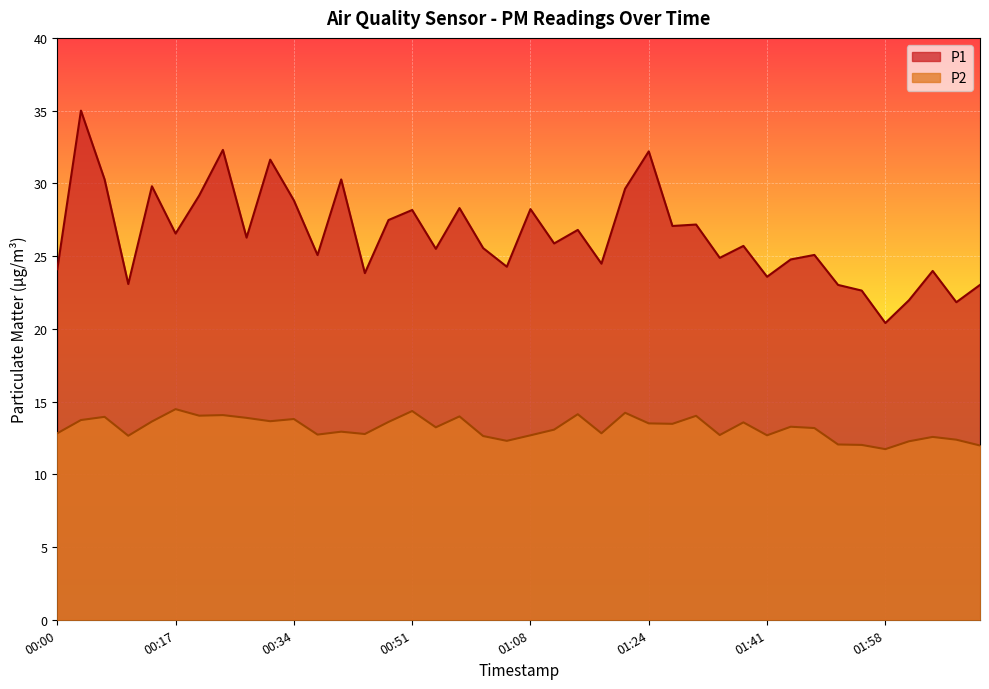

What is the difference between the P2 values at 01:24 and 00:17?

1.0